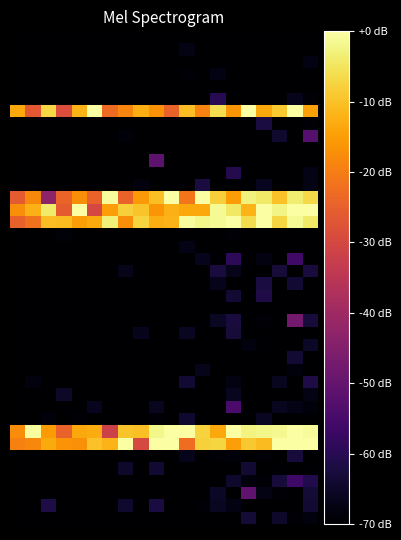

At which category is the sum across all series the highest?

18